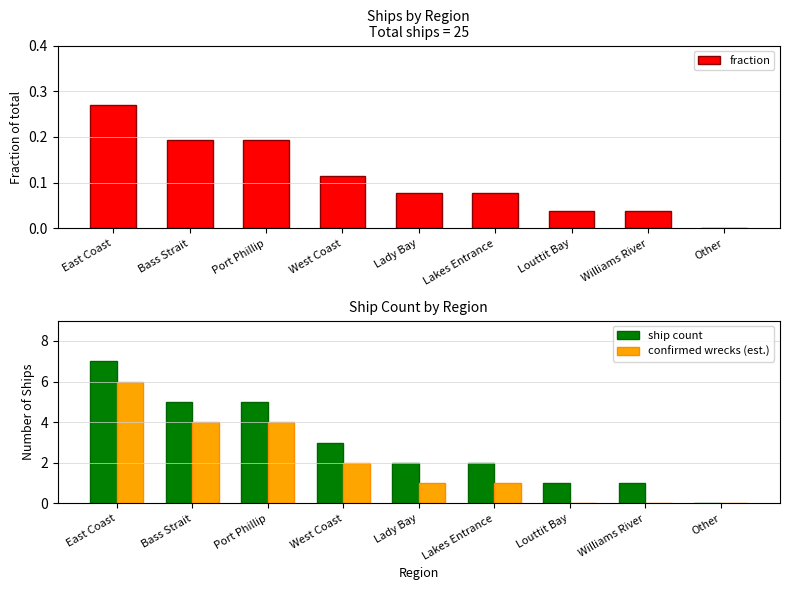

Read the confirmed wrecks (est.) value at East Coast.

6